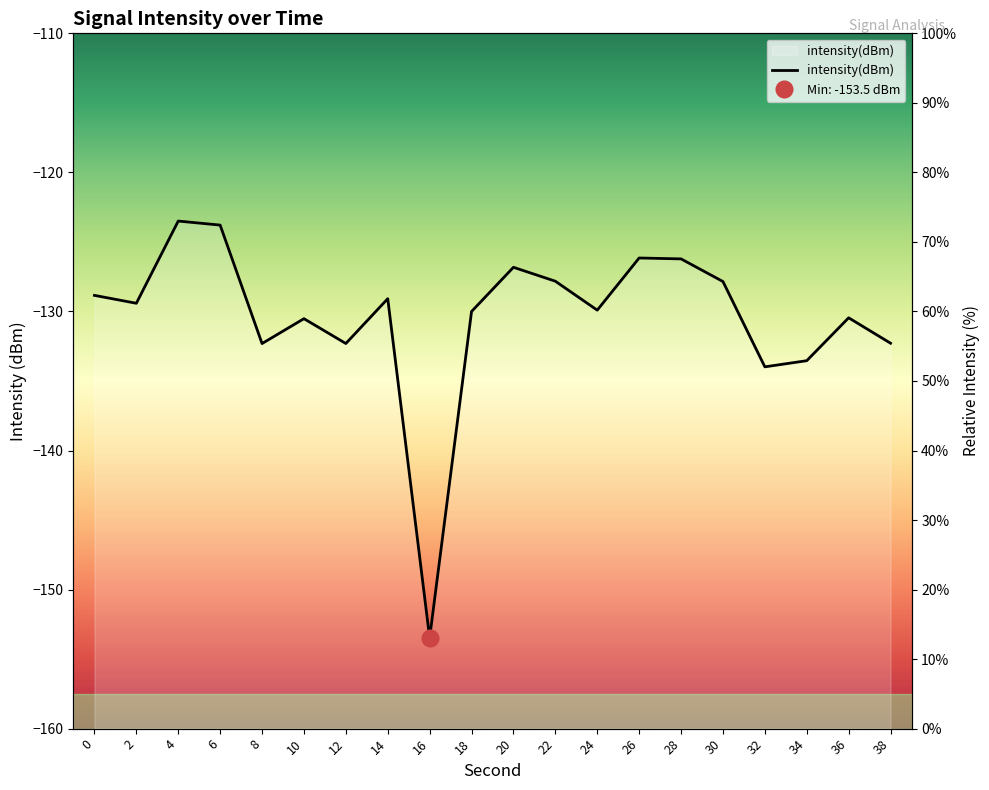

Where is the first local minimum?

2